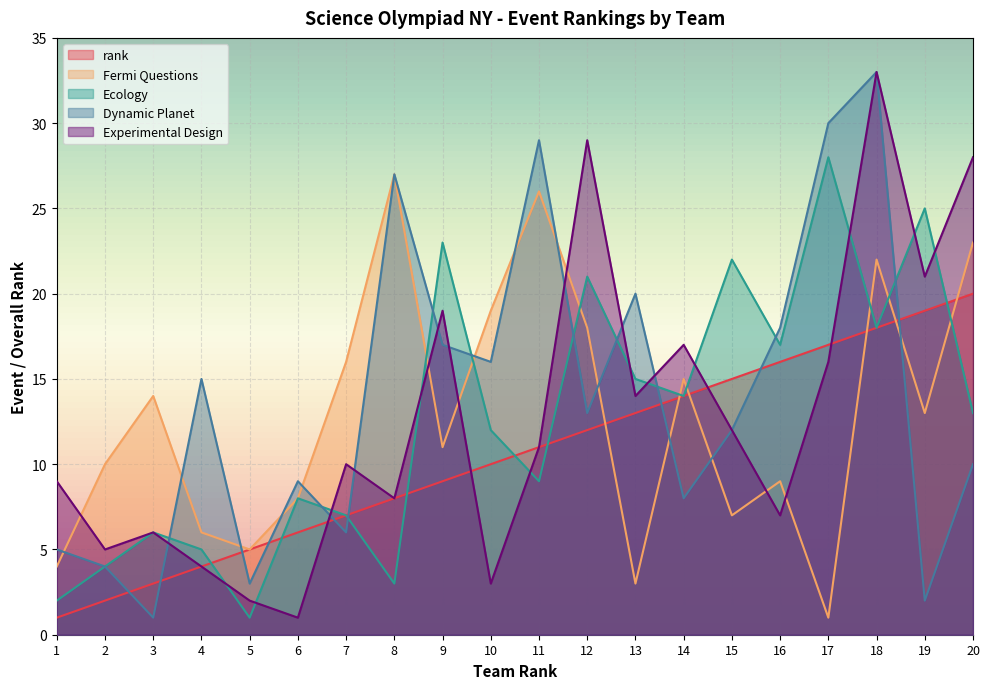

What is the difference between the maximum and minimum values in the Dynamic Planet series?

32